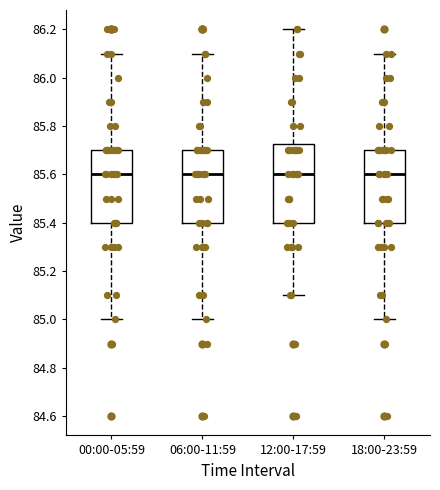

Reading left to right, transcribe this box plot: for each box, give where its median line is, the range the box spans, and where its two whiskers end, as read against the y-axis. The values are not printed on the chart, so give them approximately, as read against the axis.

00:00-05:59: median 85.60, box 85.40 to 85.70, whiskers 85.00 to 86.10
06:00-11:59: median 85.60, box 85.40 to 85.70, whiskers 85.00 to 86.10
12:00-17:59: median 85.60, box 85.40 to 85.72, whiskers 85.10 to 86.20
18:00-23:59: median 85.60, box 85.40 to 85.70, whiskers 85.00 to 86.10